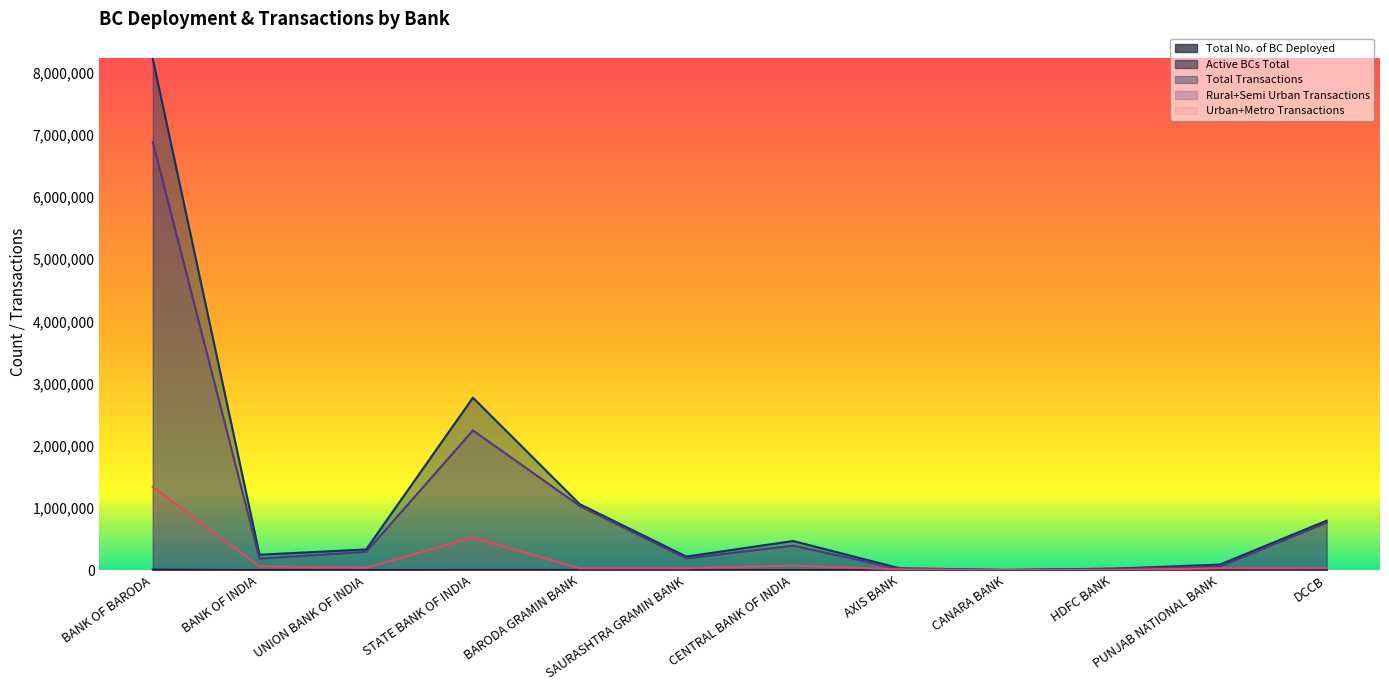

Is it true that Active BCs Total equals 1899 at STATE BANK OF INDIA?

True